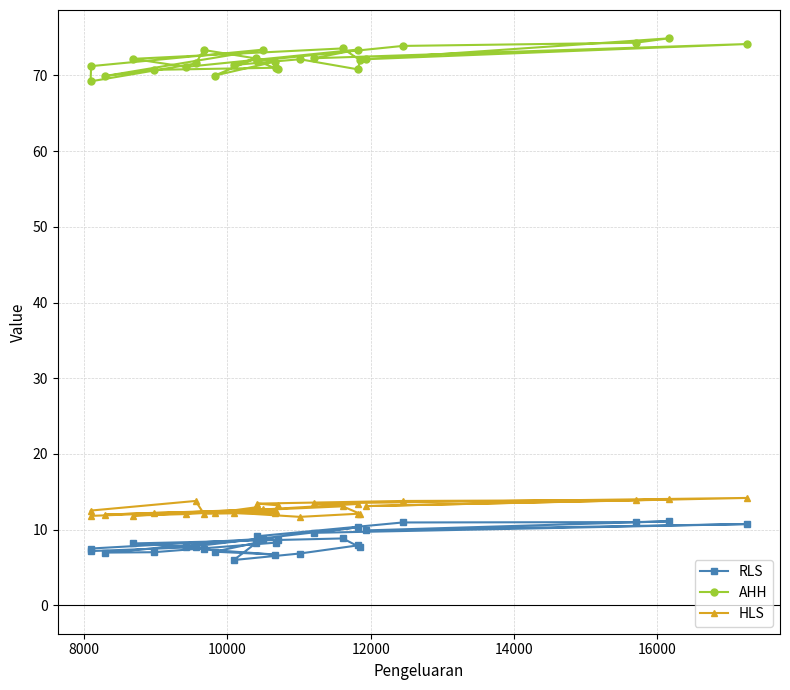

What are all the series names shown in the legend?

RLS, AHH, HLS